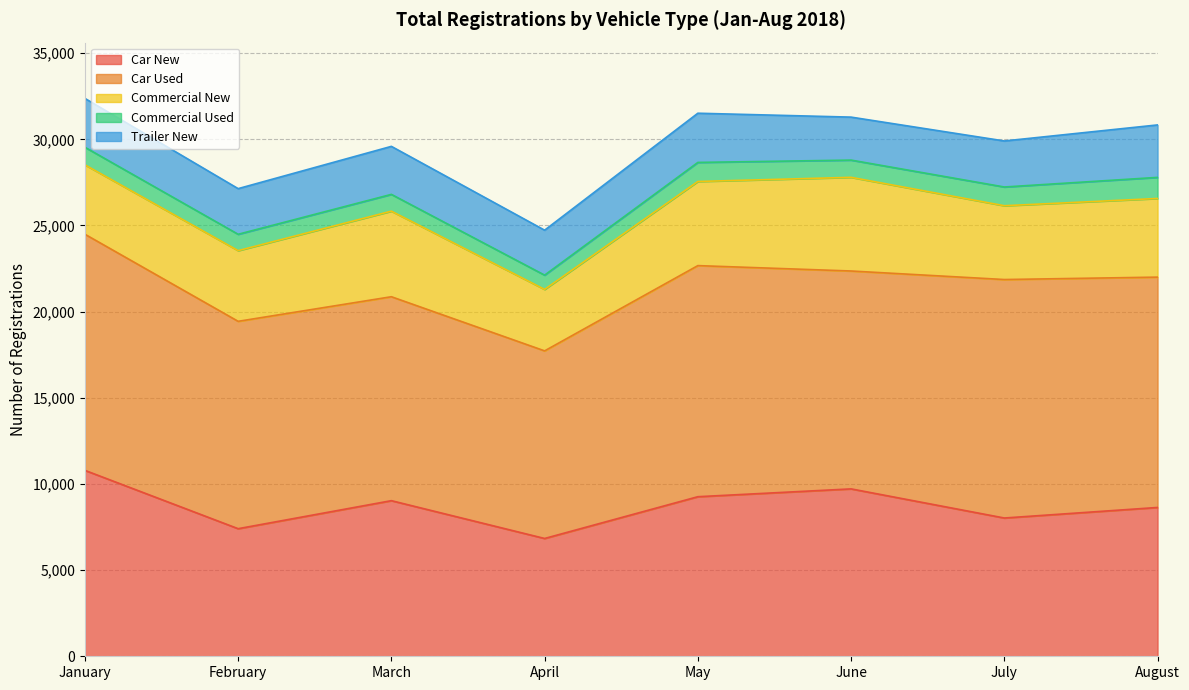

What is the total value across all series at May?

31514